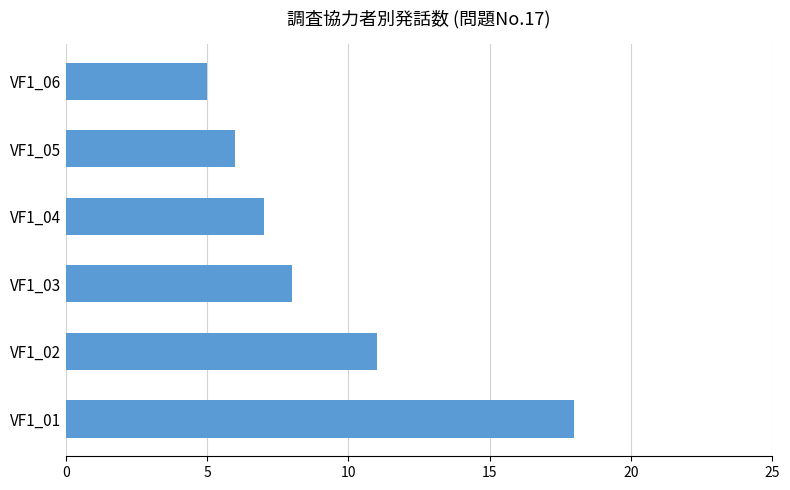

Is it true that the value at VF1_04 is 7?

True